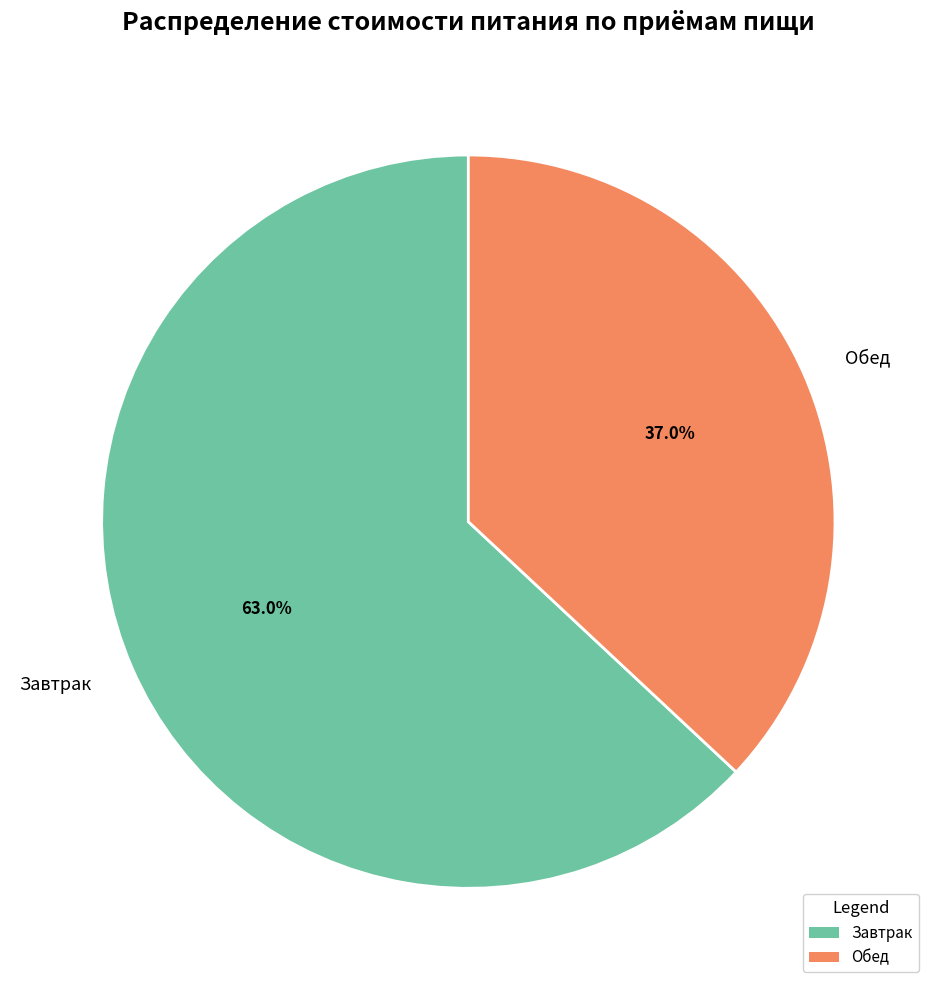

Rank the categories by value from lowest to highest.

Обед, Завтрак